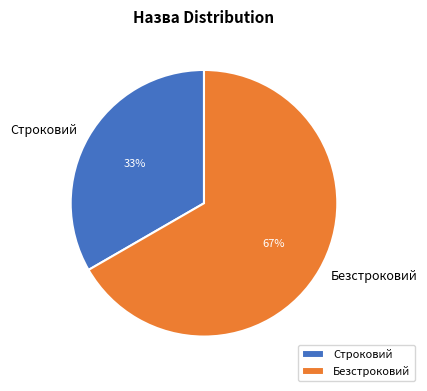

How many segments does this pie chart have?

2